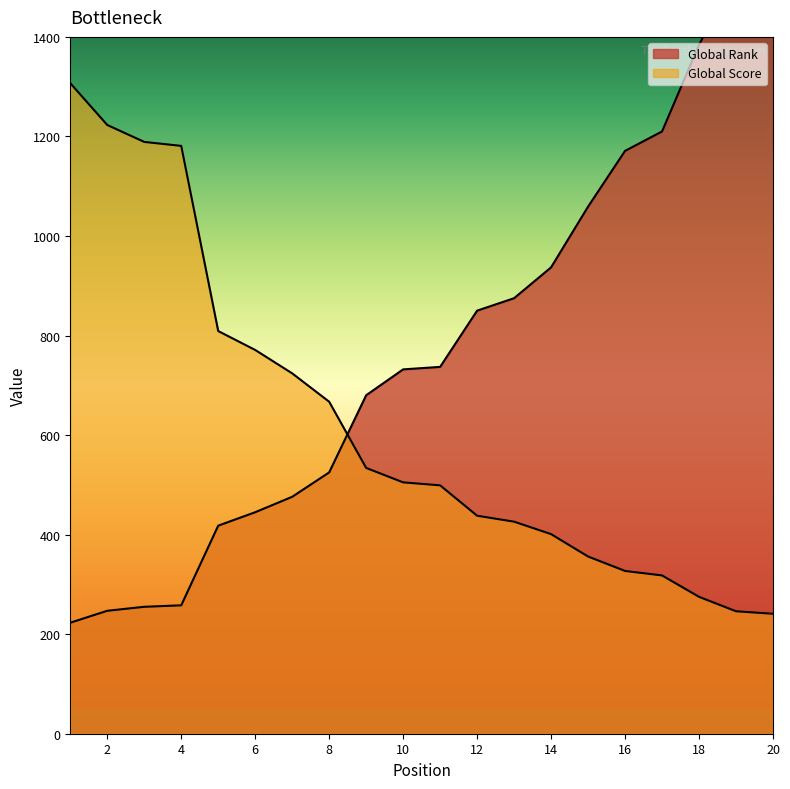

The Global Score series shows 318 at 17. True or false?

True